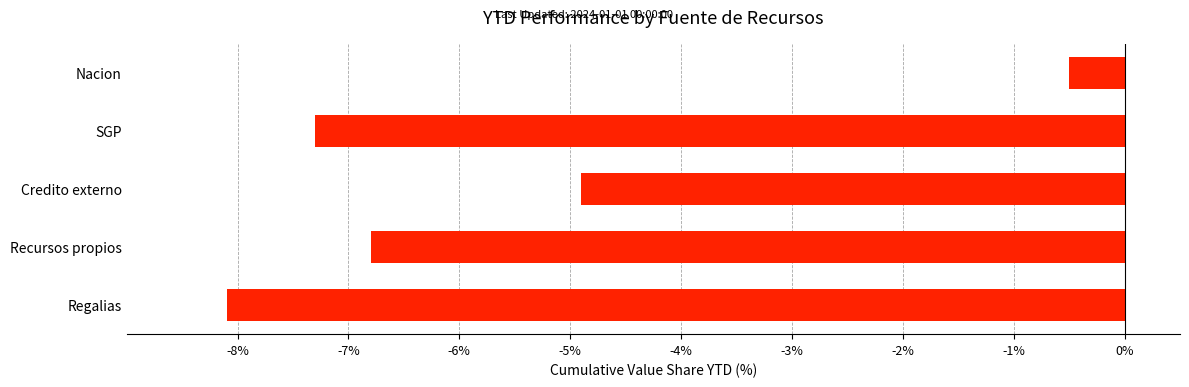

What is the approximate value at SGP?

-7.3